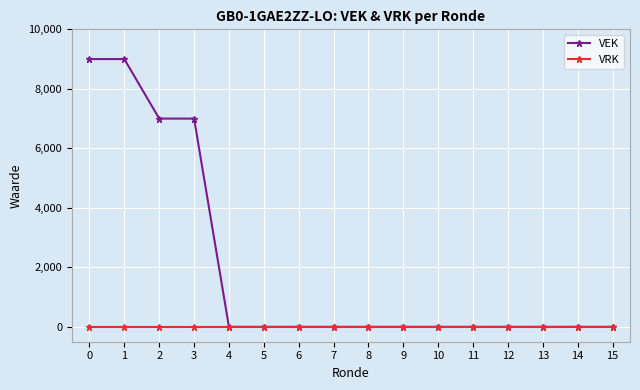

Count the VEK values in the range 0 to 7000.

14